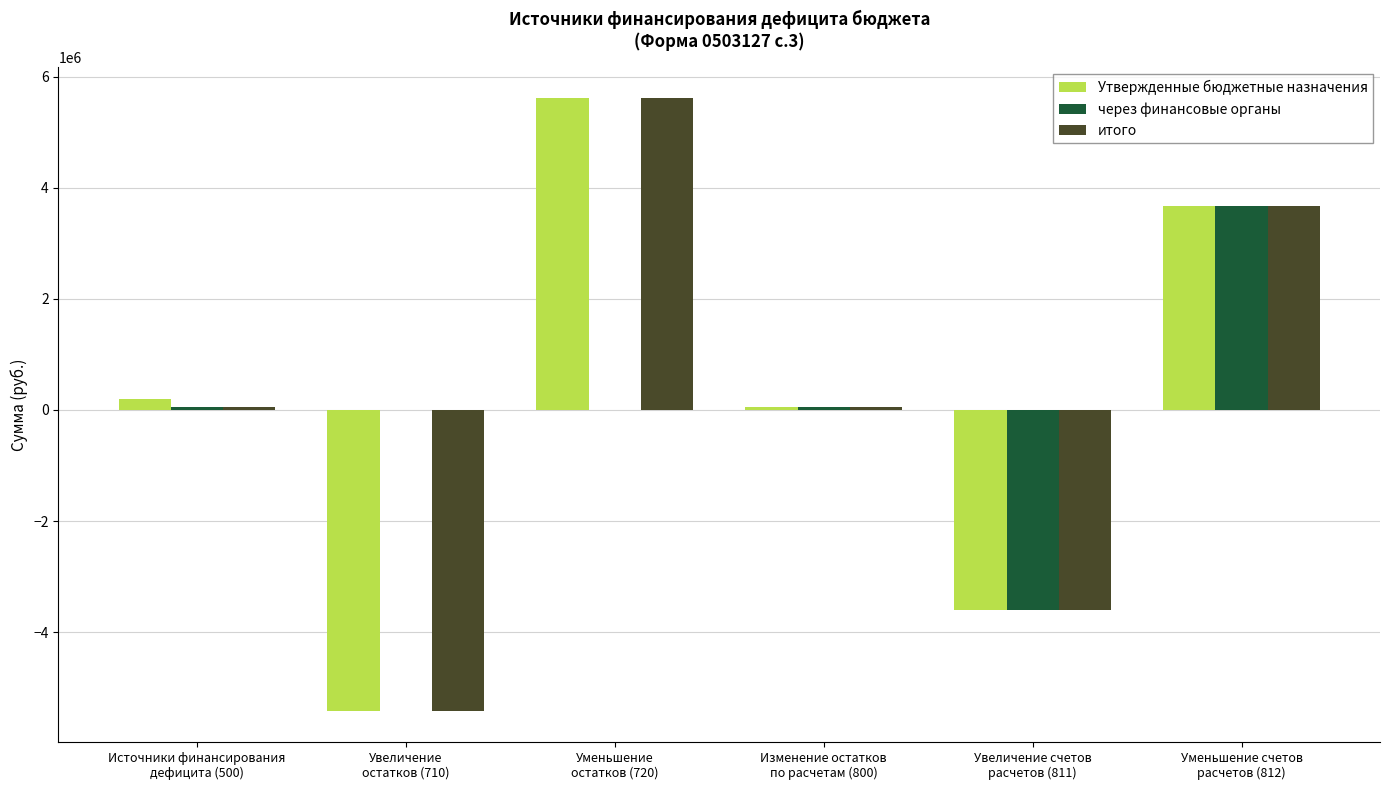

What are all the series names shown in the legend?

Утвержденные бюджетные назначения, через финансовые органы, итого